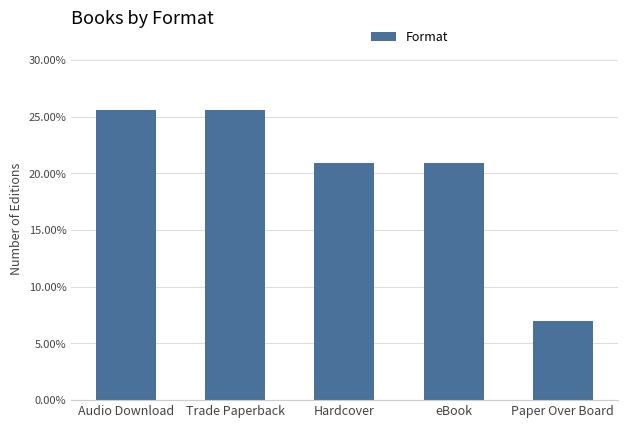

Does the chart contain any negative values?

No